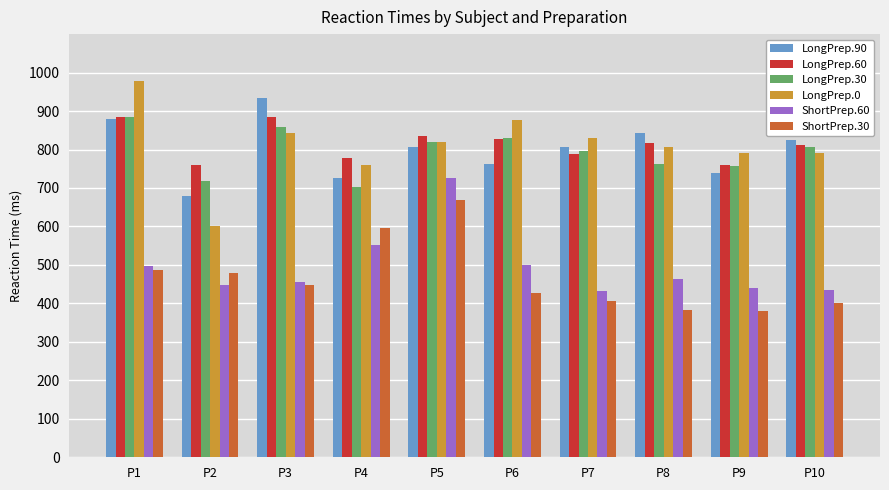

What is the smallest value displayed?

381.0